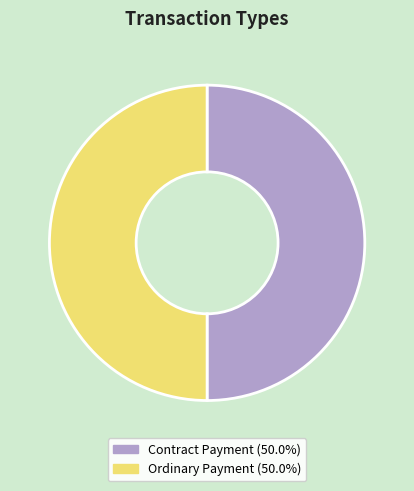

Is the sum of Ordinary Payment and Contract Payment greater than half?

Yes